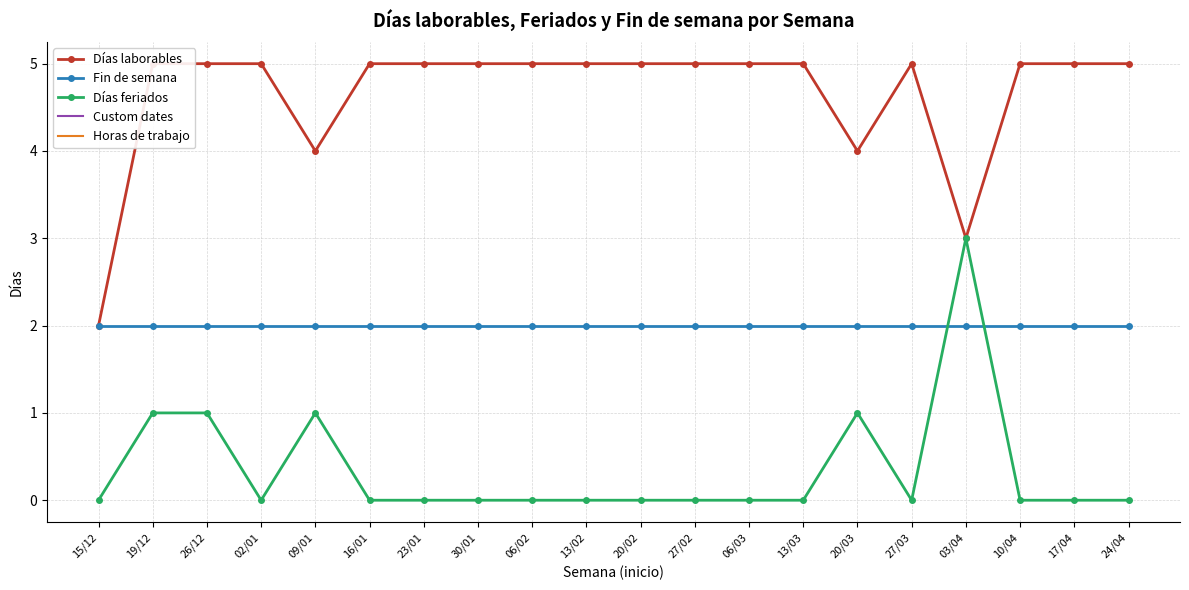

What position from the left is 24/04?

20